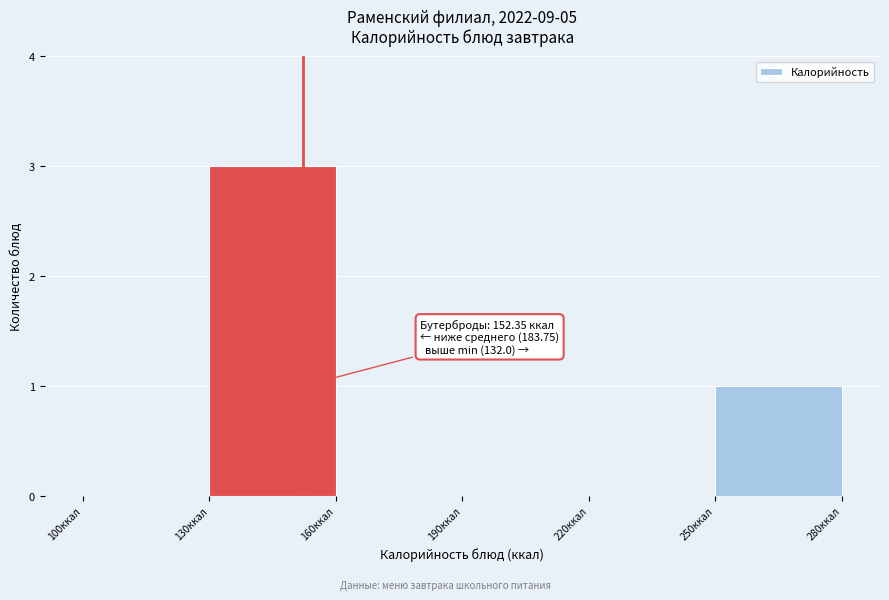

Over which range of the x-axis is the bar tallest?

130 to 160